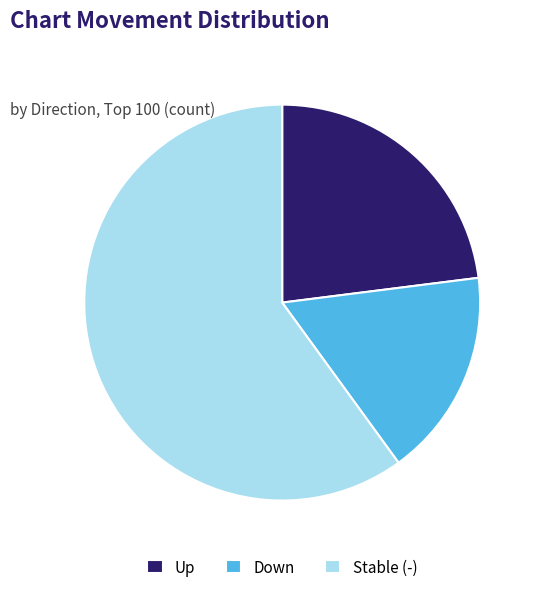

Is it true that Stable (-) is 72% of the pie?

False